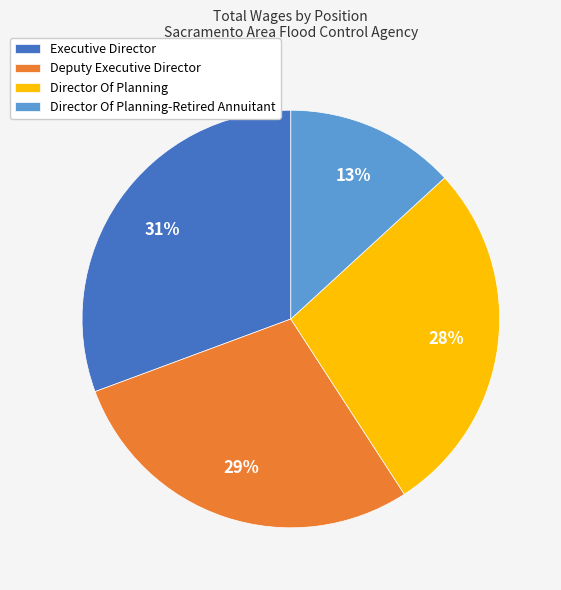

Approximately how many times larger is the value at Executive Director compared to Deputy Executive Director?

1.1